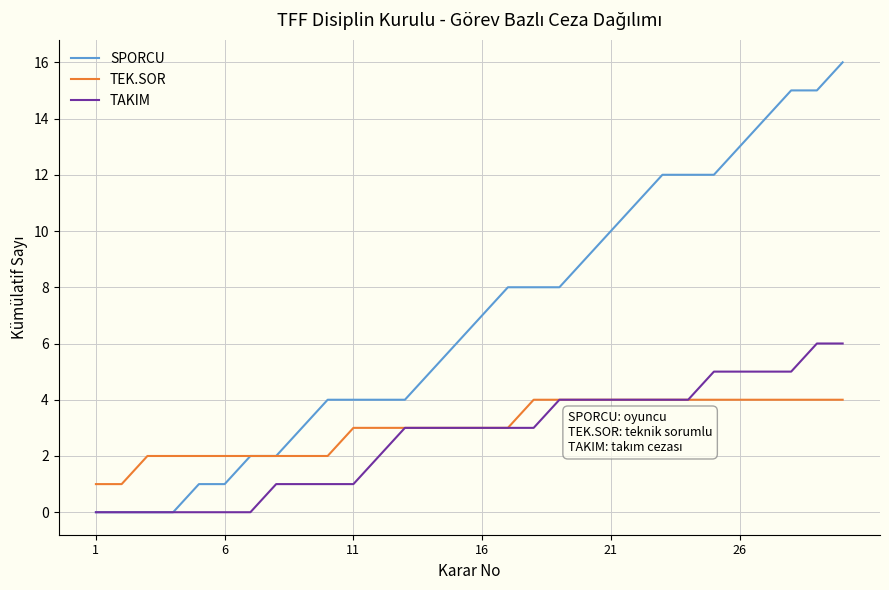

List the series in order of their peak value, lowest first.

TEK.SOR, TAKIM, SPORCU